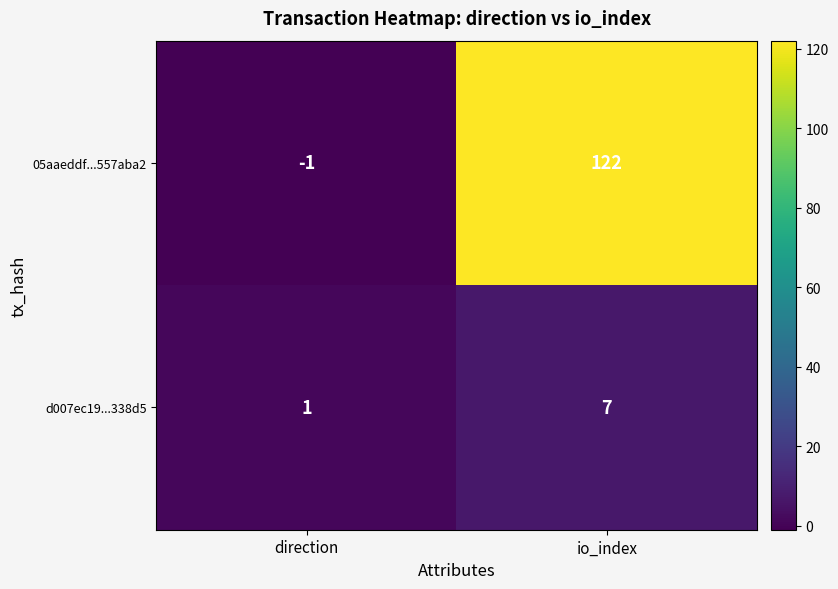

Which label corresponds to the largest value in the chart?

io_index